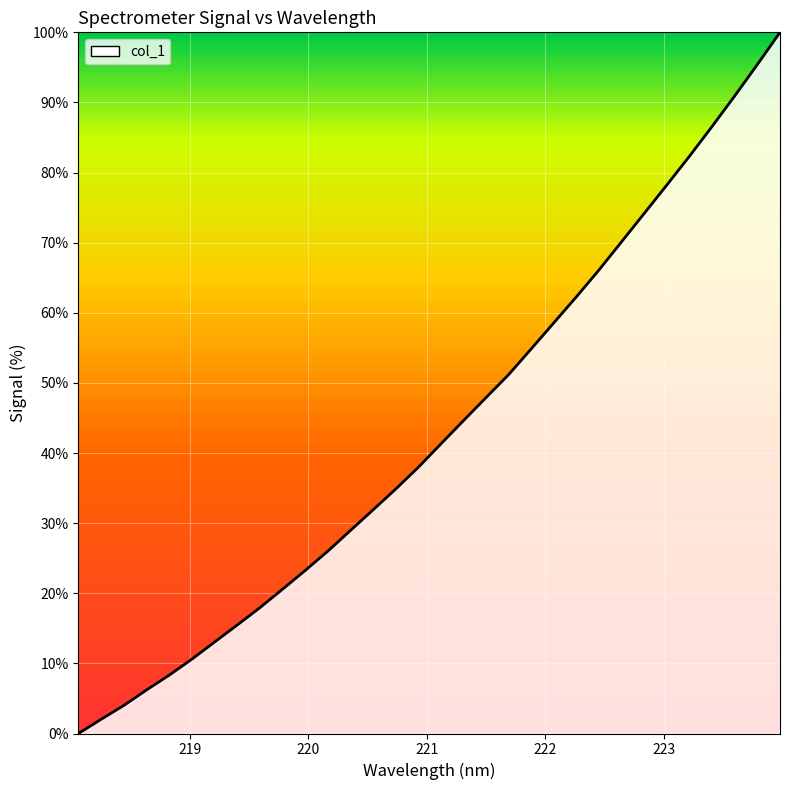

How many values are below 41?

16